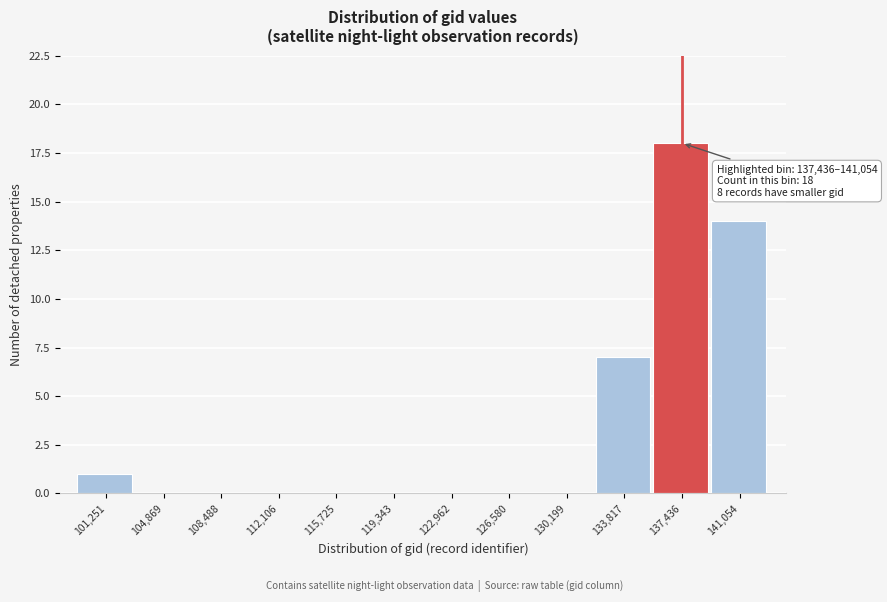

Reading left to right, list all the values displayed in this chart.

101,251=1	104,869=0	108,488=0	112,106=0	115,725=0	119,343=0	122,962=0	126,580=0	130,199=0	133,817=7	137,436=18	141,054=14